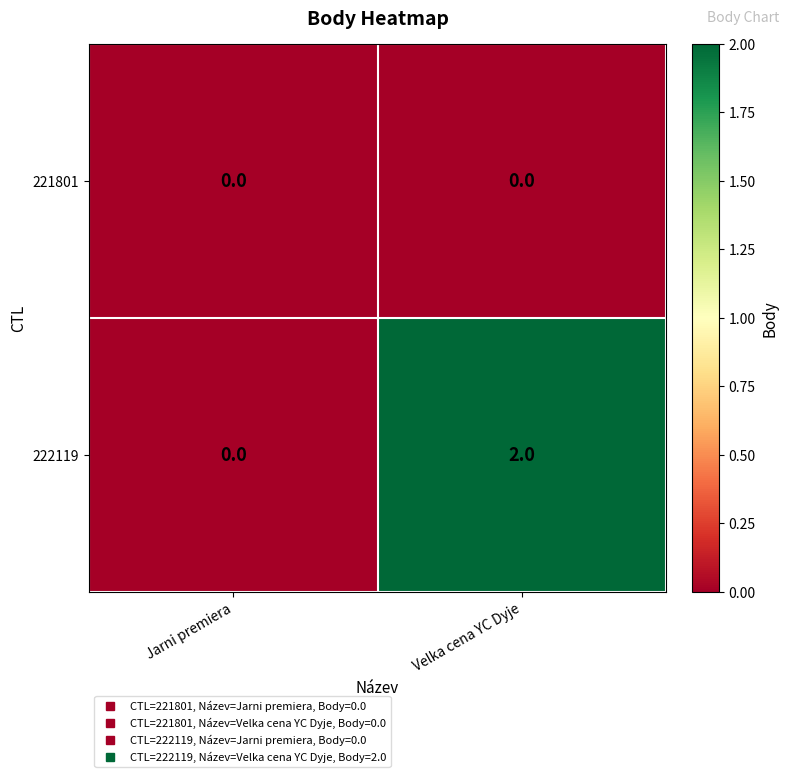

At which category is the sum across all series the highest?

Velka cena YC Dyje